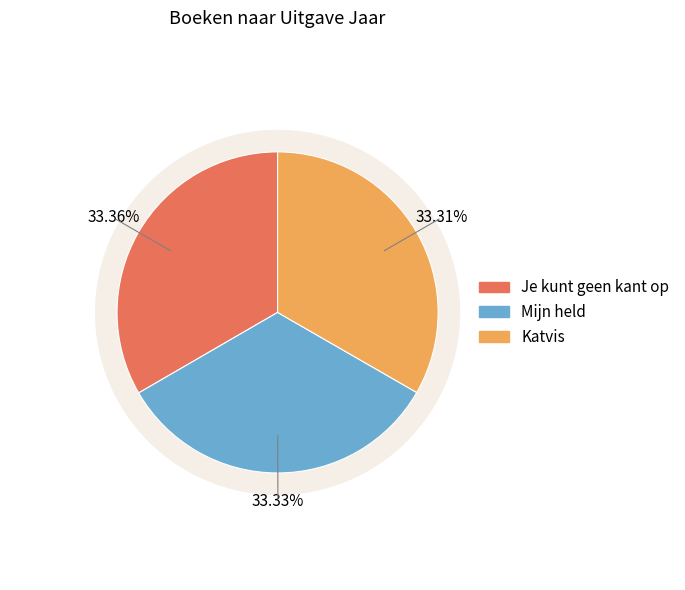

Do Katvis and Mijn held together represent more than half of the pie?

Yes